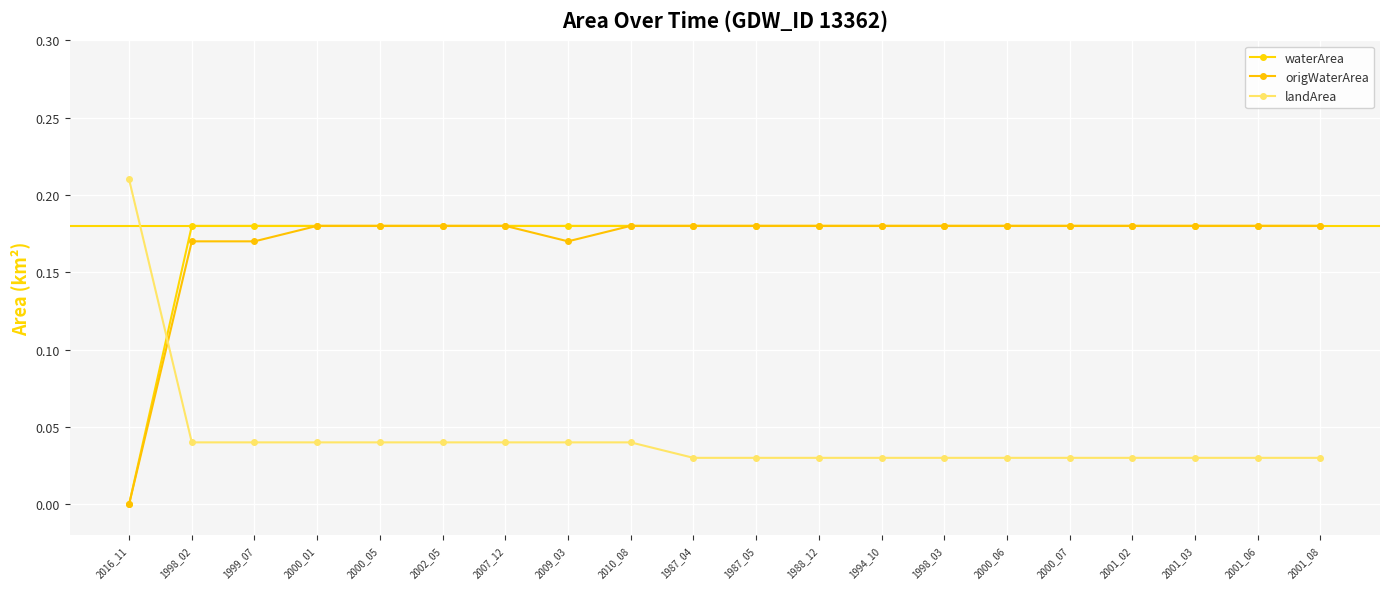

Rank the series by their maximum value, from lowest to highest.

waterArea, origWaterArea, landArea